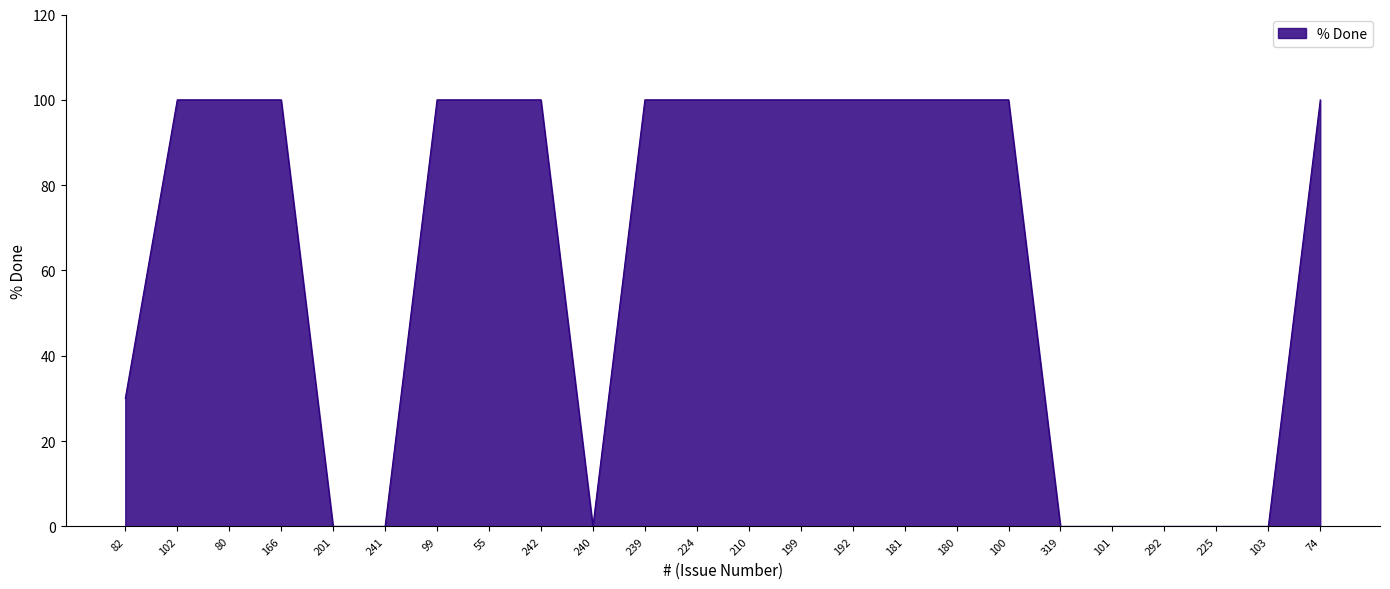

What is the approximate value at 181, to the nearest 10?

100